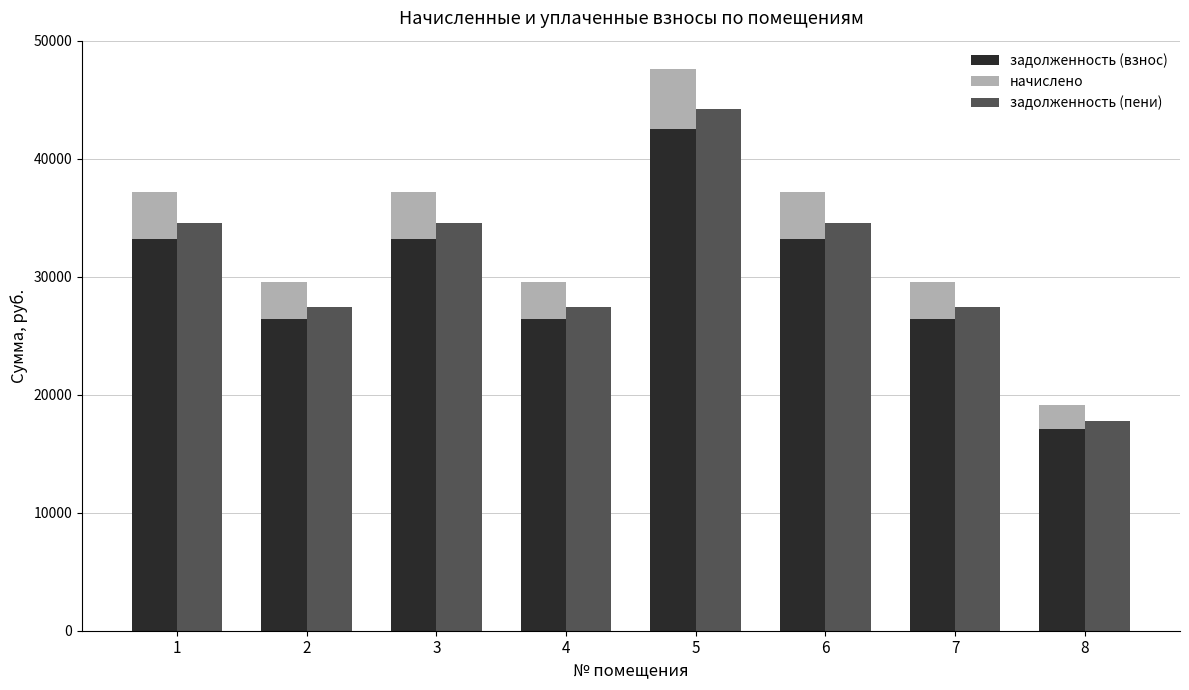

What is the total value across all series at 4?

57007.2